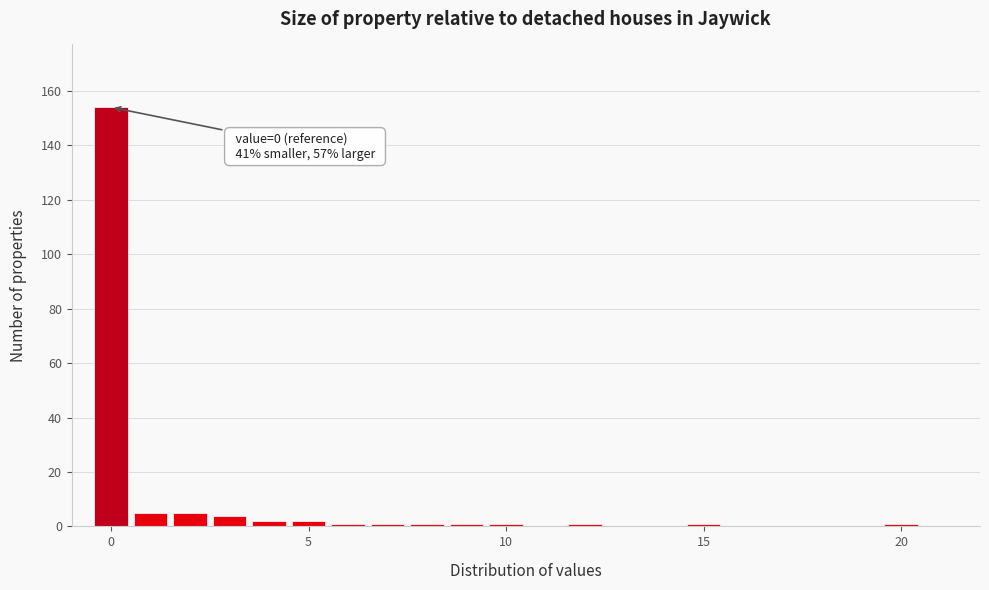

Around what value on the x-axis is the tallest bar? Give the approximate position of its centre, as read against the axis.

0.0